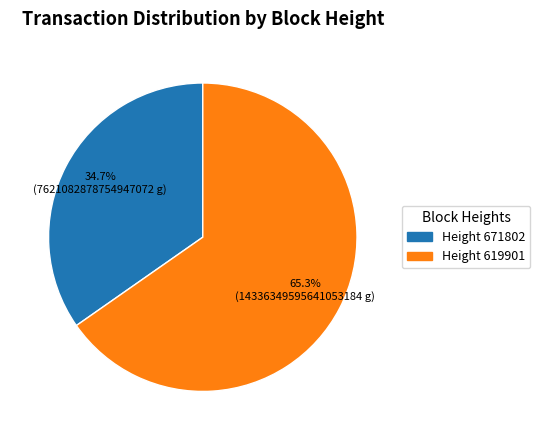

Combined, do Height 671802 and Height 619901 account for over 50%?

Yes